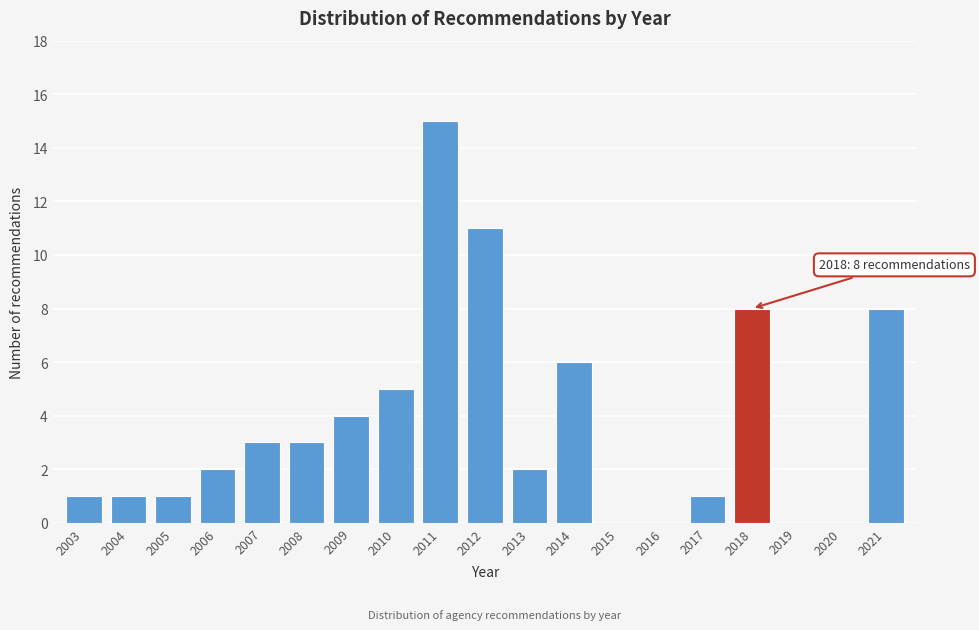

Over which range of the x-axis is the bar tallest?

2010.5 to 2011.5